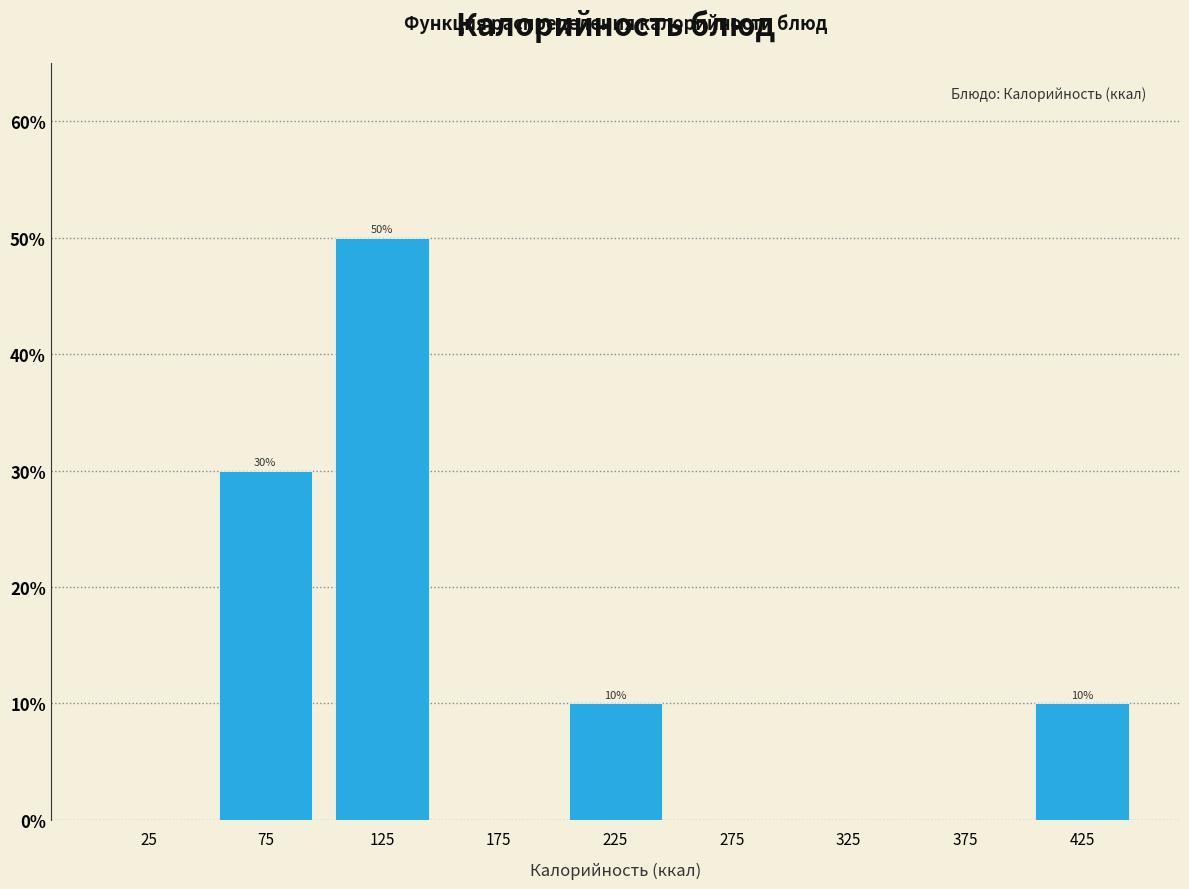

Which range on the x-axis has the tallest bar?

100 to 150